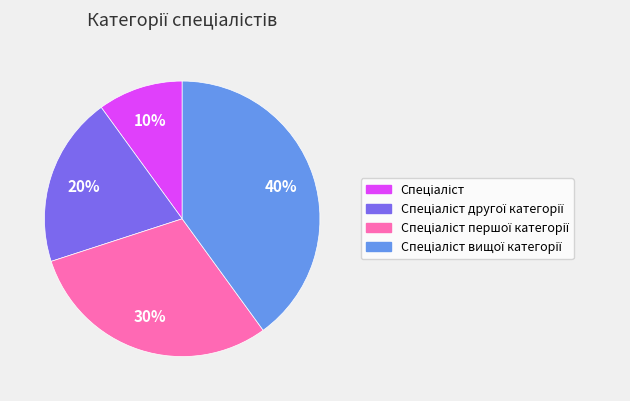

Is there any slice that represents more than half of the pie?

No